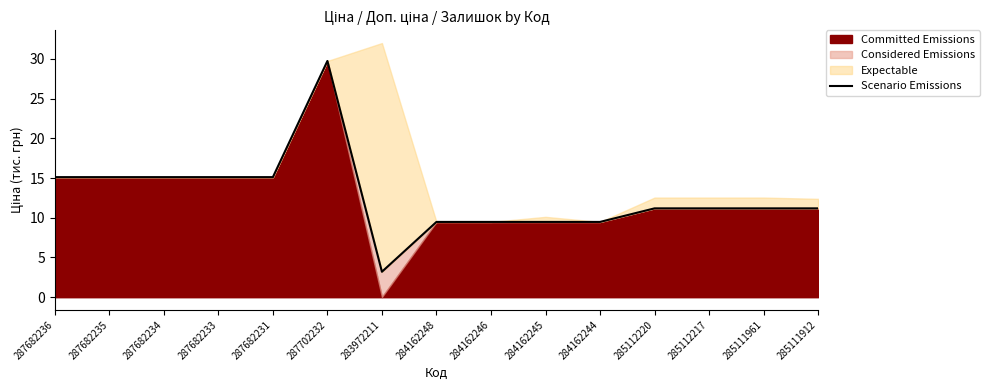

True or false: the data has more than 0 interior local peaks.

True